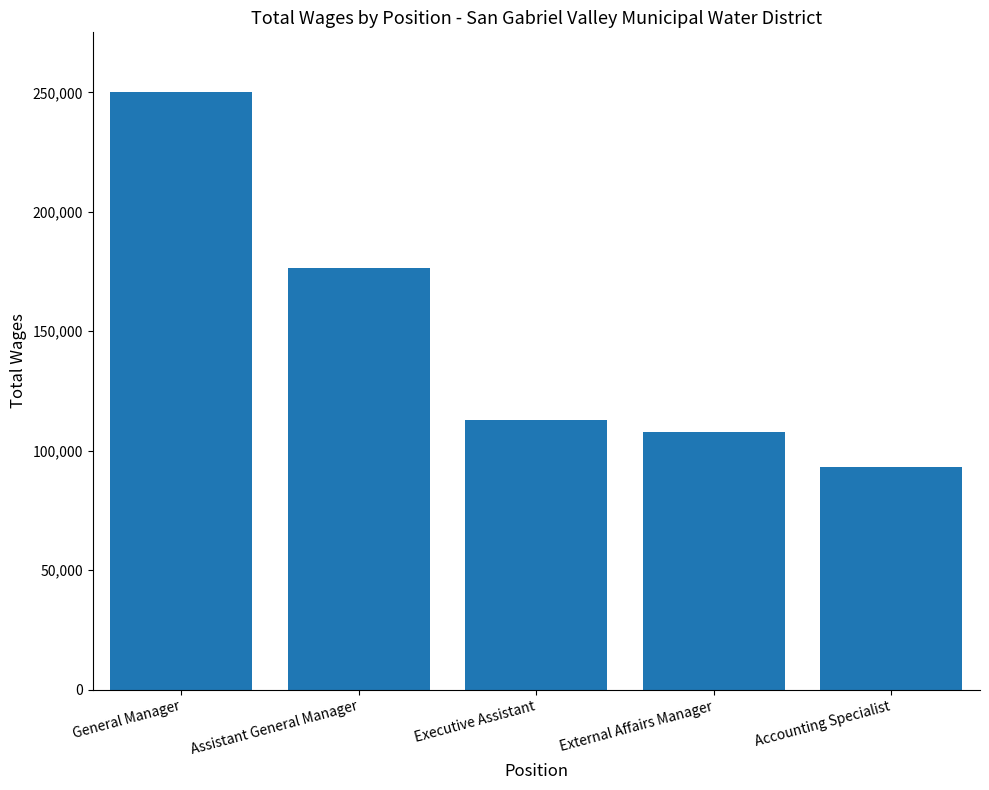

True or false: the data shows 107748 at External Affairs Manager.

True